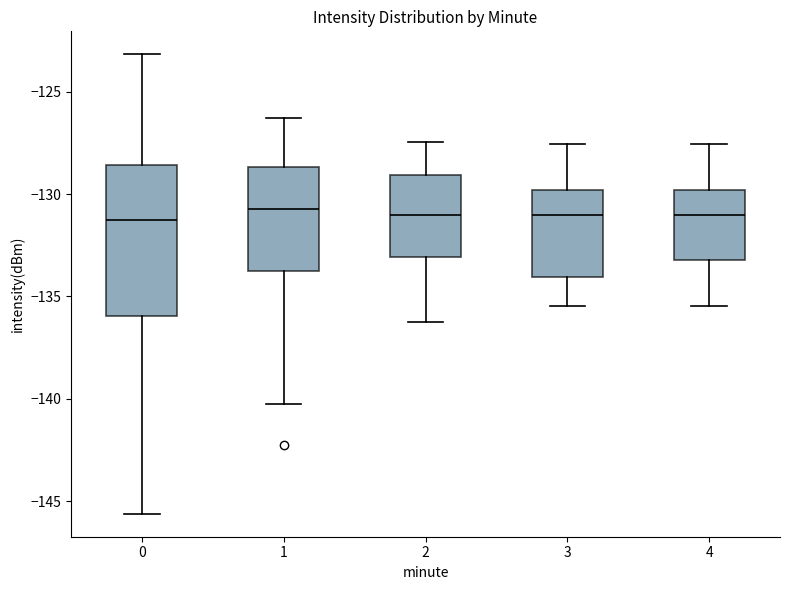

Comparing the boxes themselves (not the whiskers), which one is the tallest?

0